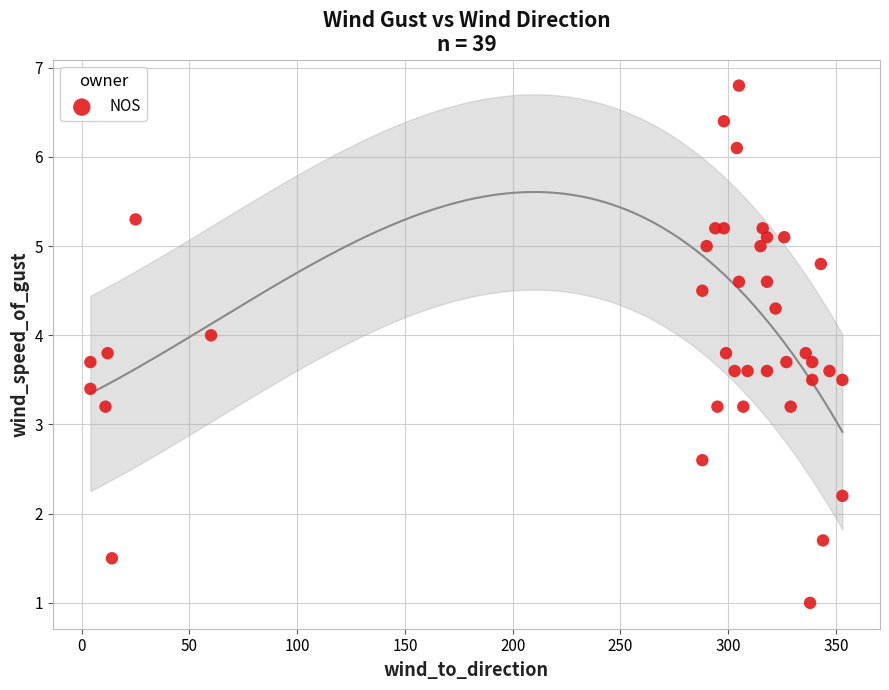

What is the range of X values (max minus min)?

349.0